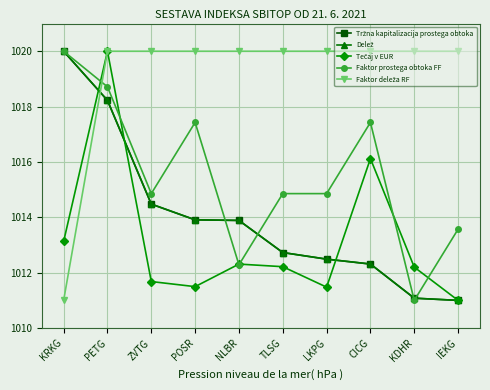

What is the greatest value displayed?

1020.0